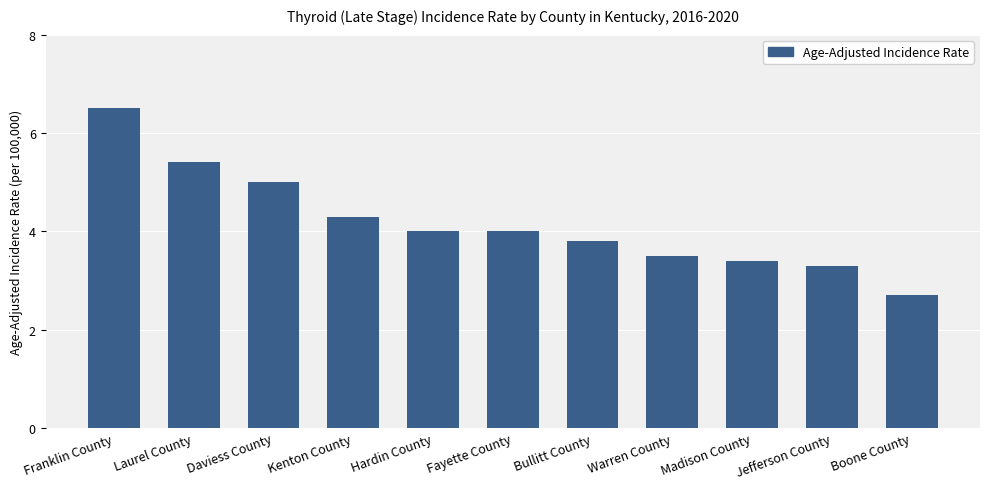

Which label corresponds to the smallest value in the chart?

Boone County